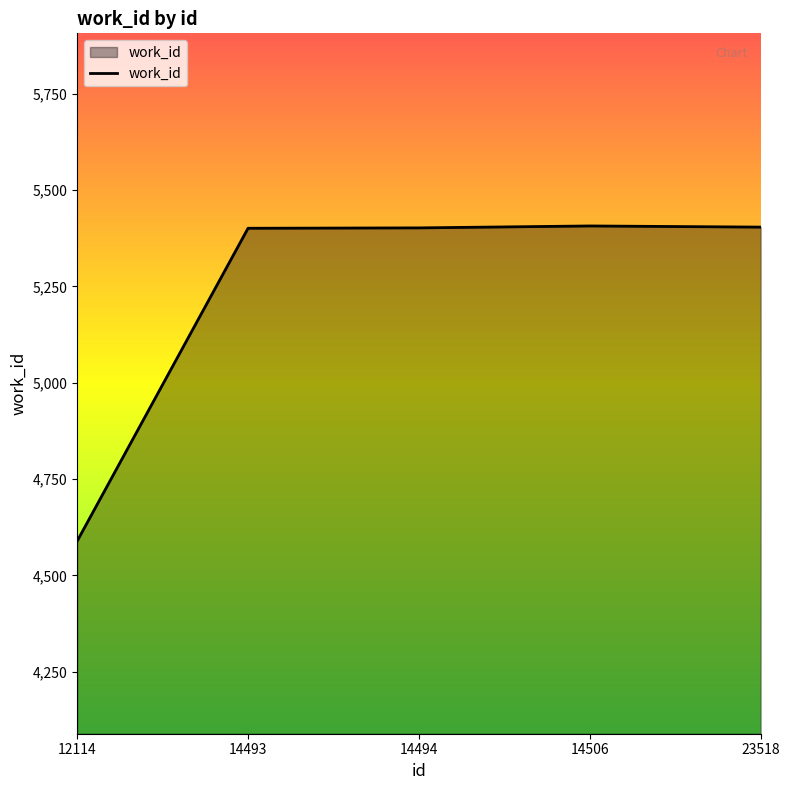

What is the greatest value displayed?

5407